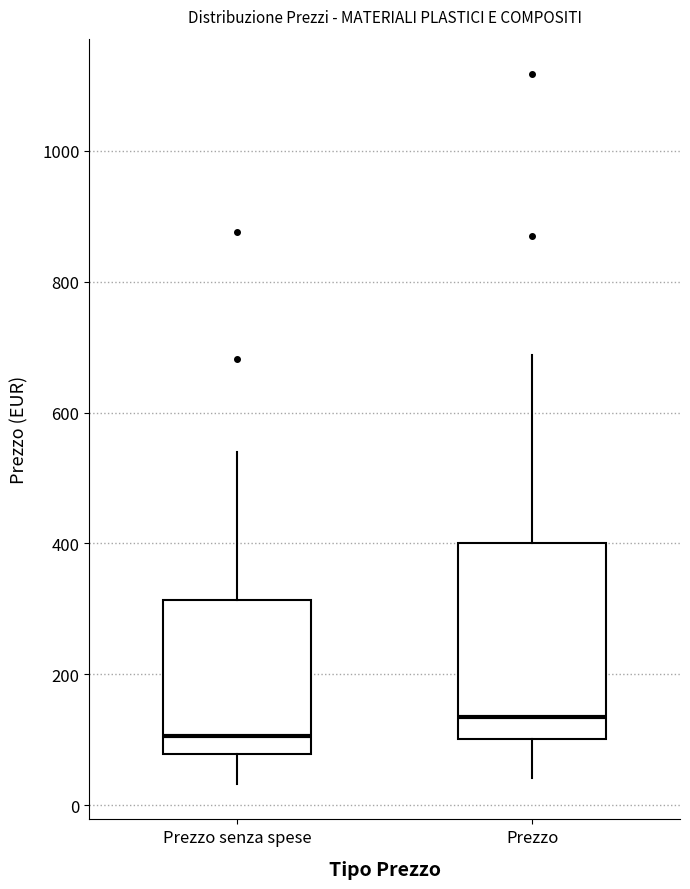

Reading left to right, read every box against the y-axis: the position of its median line, the range the box covers, and the ends of its whiskers. The values are not printed on the chart, so give them approximately, as read against the axis.

Prezzo senza spese: median 100, box 80 to 320, whiskers 40 to 540
Prezzo: median 140, box 100 to 400, whiskers 40 to 680